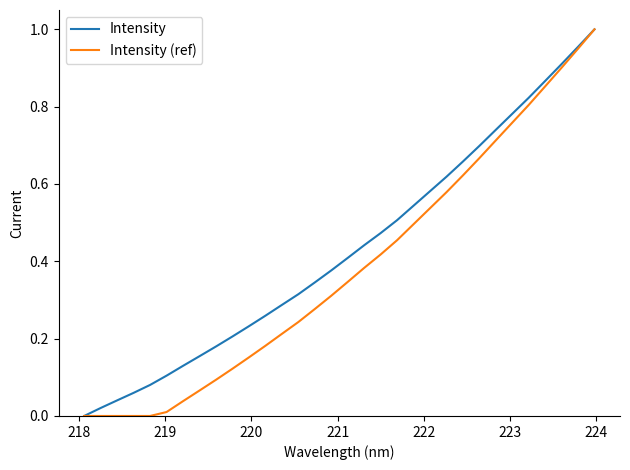

Which series has the largest total across all categories?

Intensity